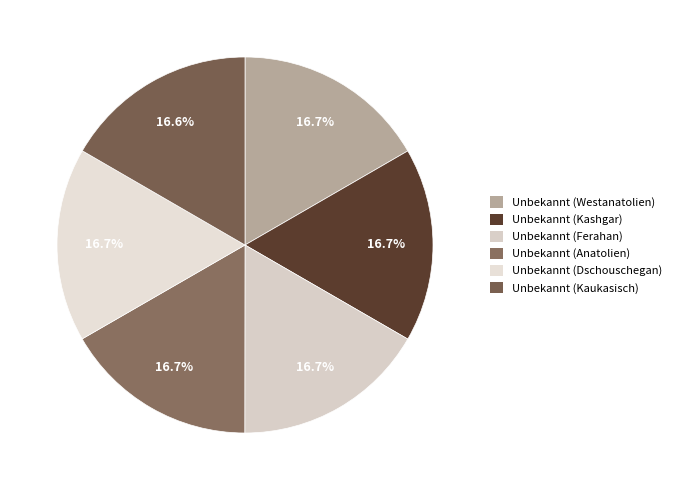

Approximately how many times larger is the value at Unbekannt (Kashgar) compared to Unbekannt (Ferahan)?

1.0